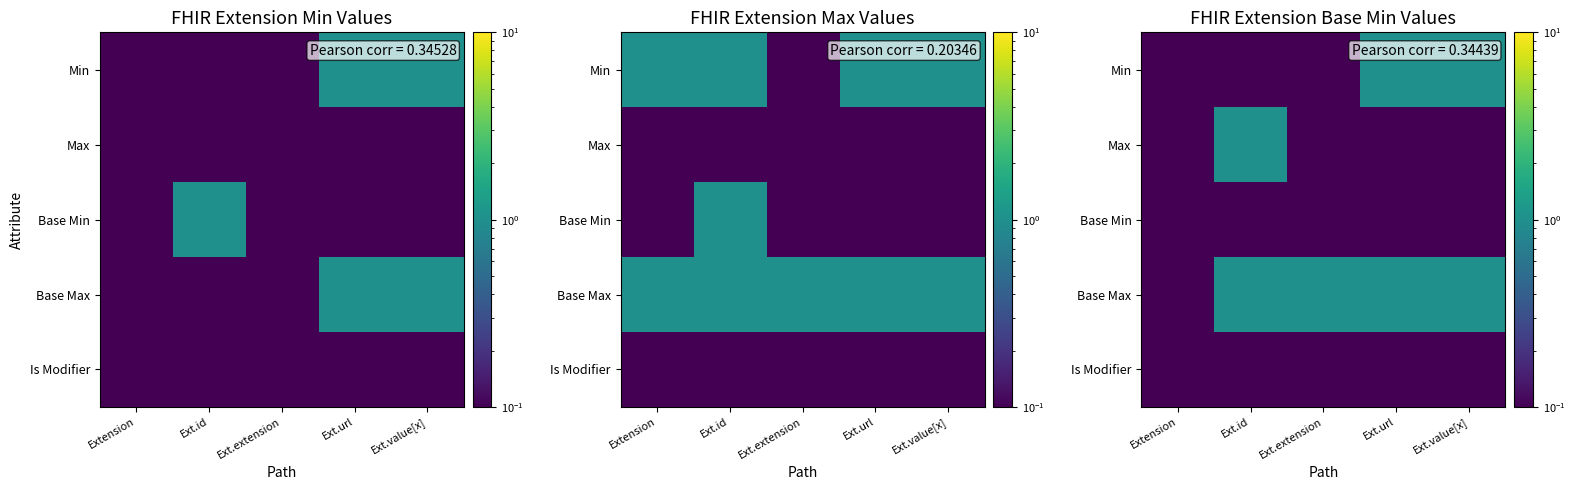

Is it true that Min equals 0.0 at Extension?

False